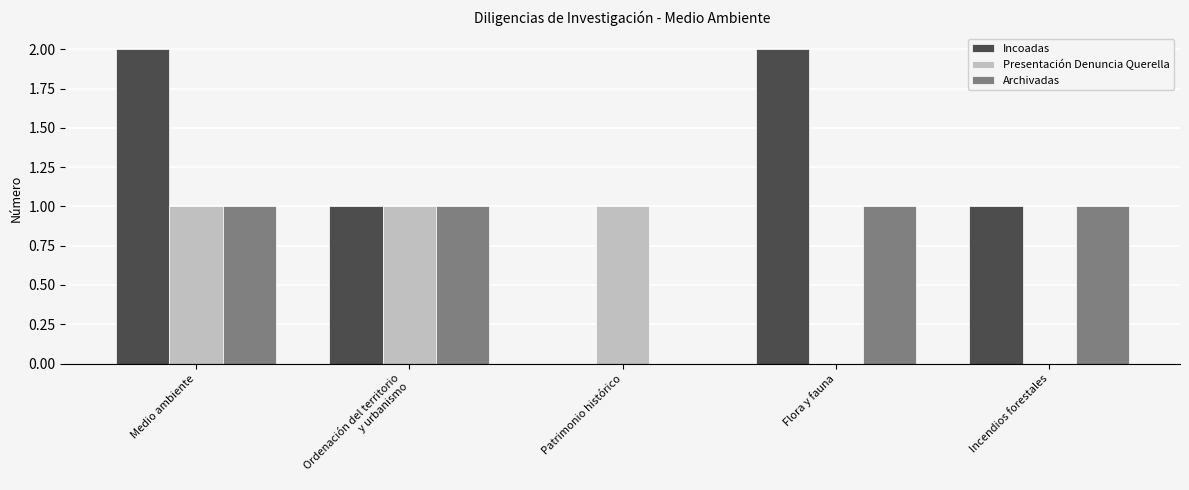

Reading left to right, what are all the values shown in this chart?

Incoadas: 2	1	0	2	1
Presentación Denuncia Querella: 1	1	1	0	0
Archivadas: 1	1	0	1	1